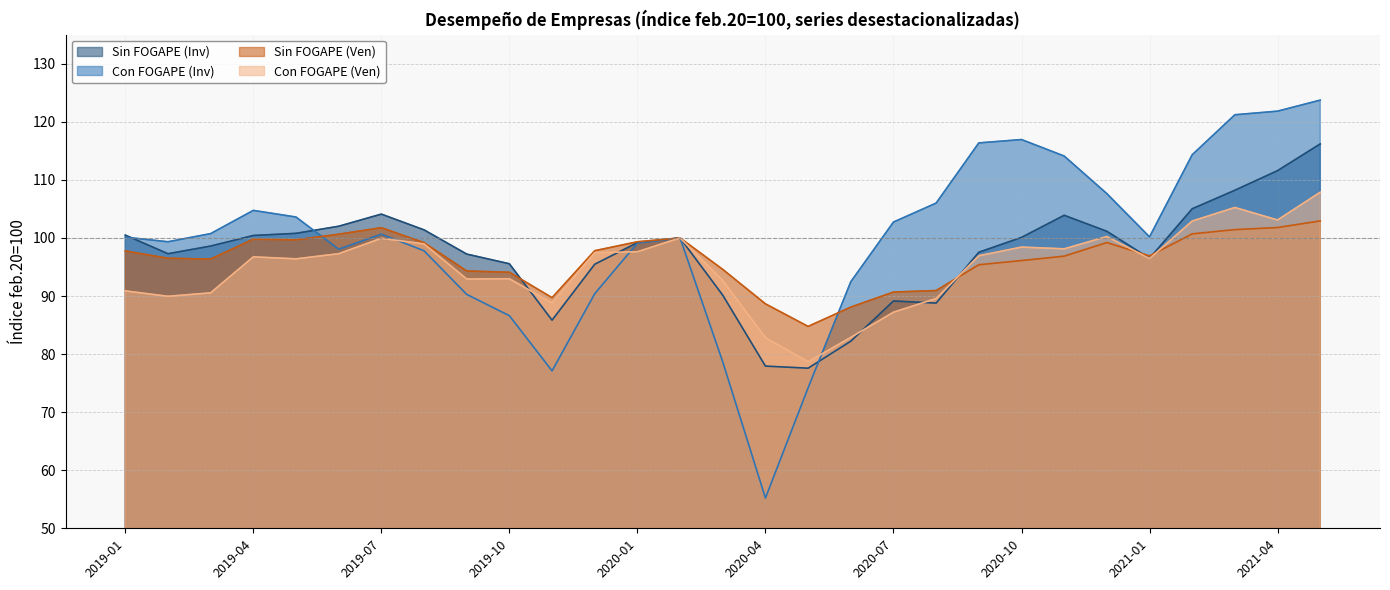

What is the sum of the Con FOGAPE (Ven) values at 2019-08 and 2020-08?

188.5